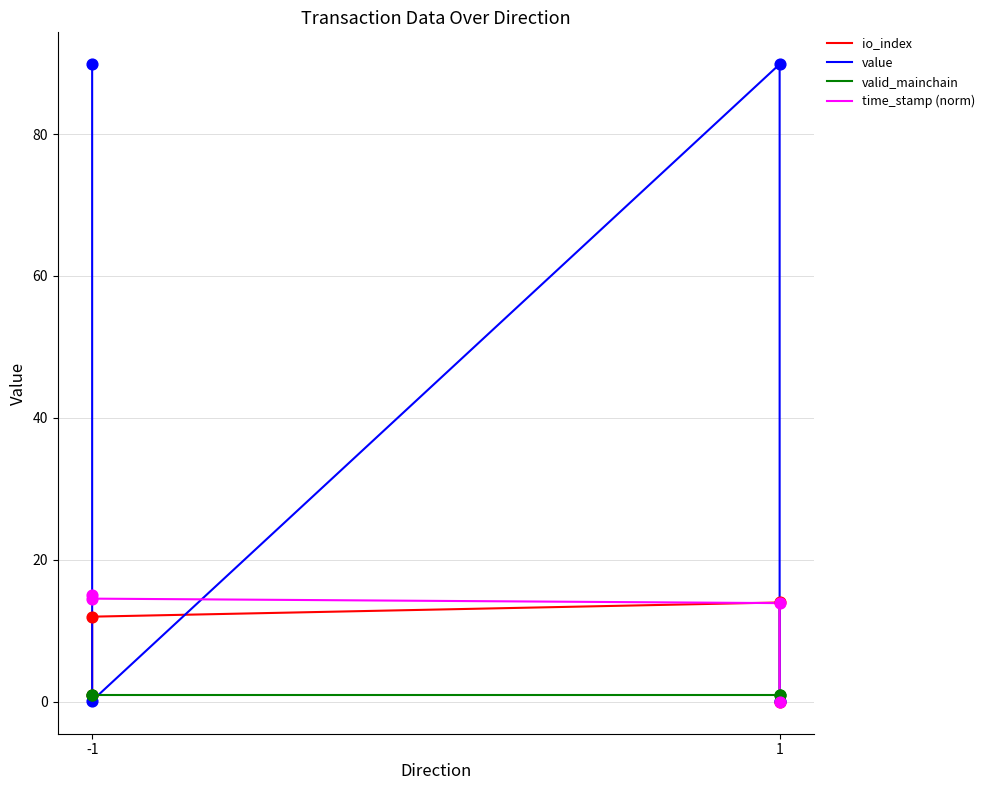

Which series reaches the maximum Y coordinate?

value